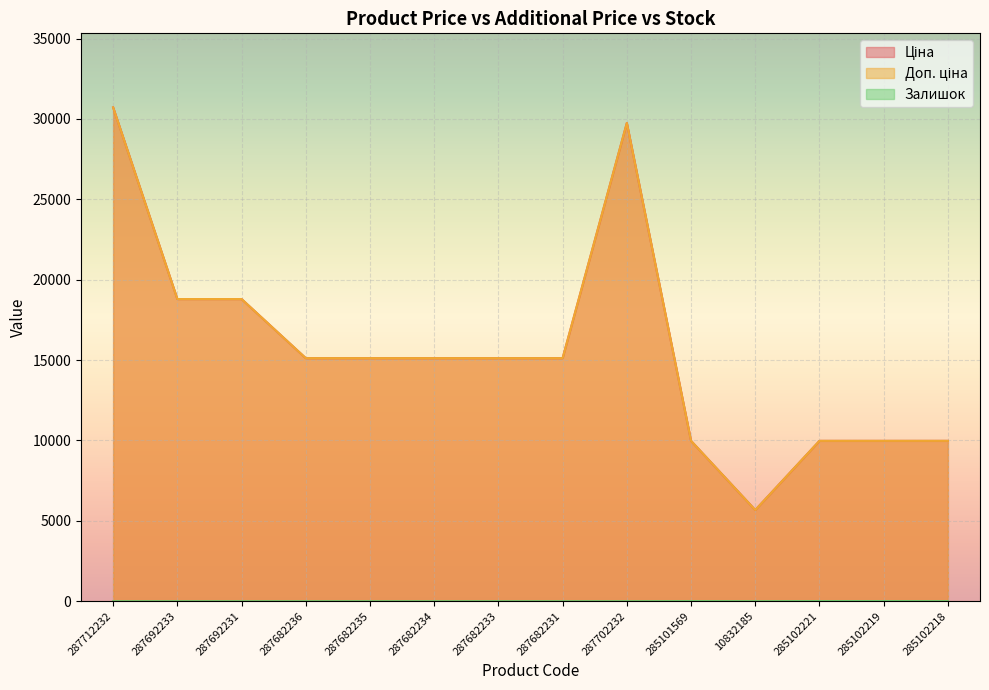

At how many categories does at least one series exceed 7966?

13